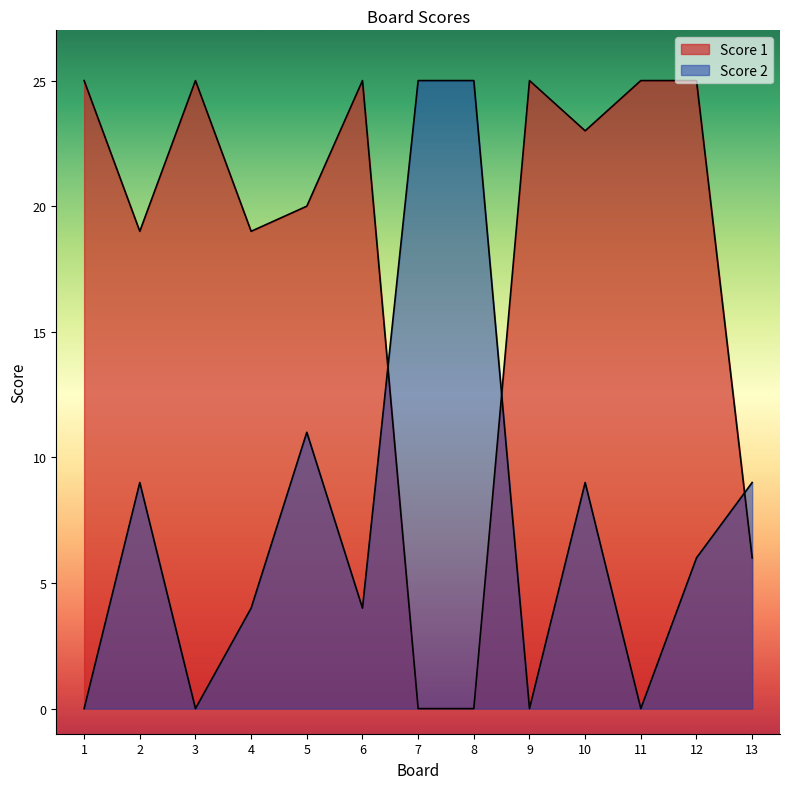

Where is the first local maximum for Score 1?

3